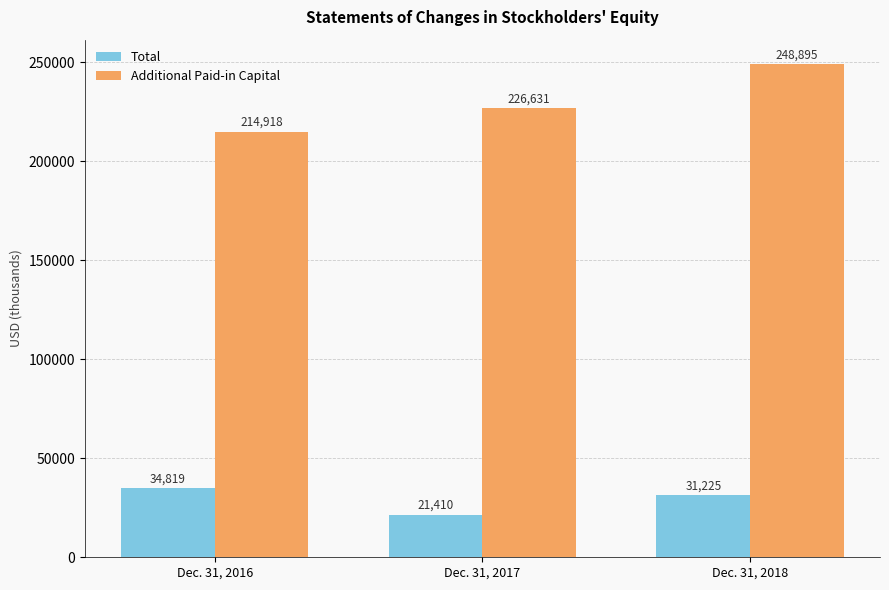

Reading left to right, transcribe all the data shown in this chart.

Total: Dec. 31, 2016=34819	Dec. 31, 2017=21410	Dec. 31, 2018=31225
Additional Paid-in Capital: Dec. 31, 2016=214918	Dec. 31, 2017=226631	Dec. 31, 2018=248895